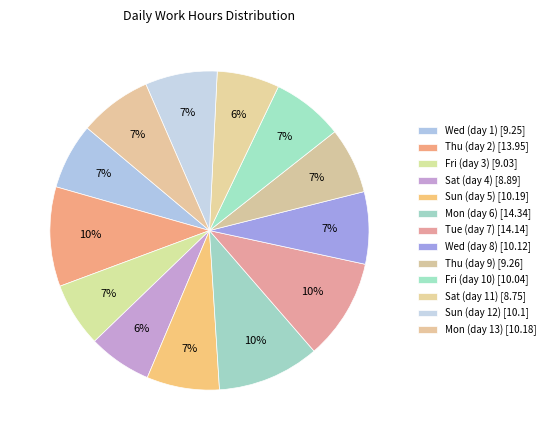

To the nearest percent, what percentage of the pie is Fri (day 10)?

7%